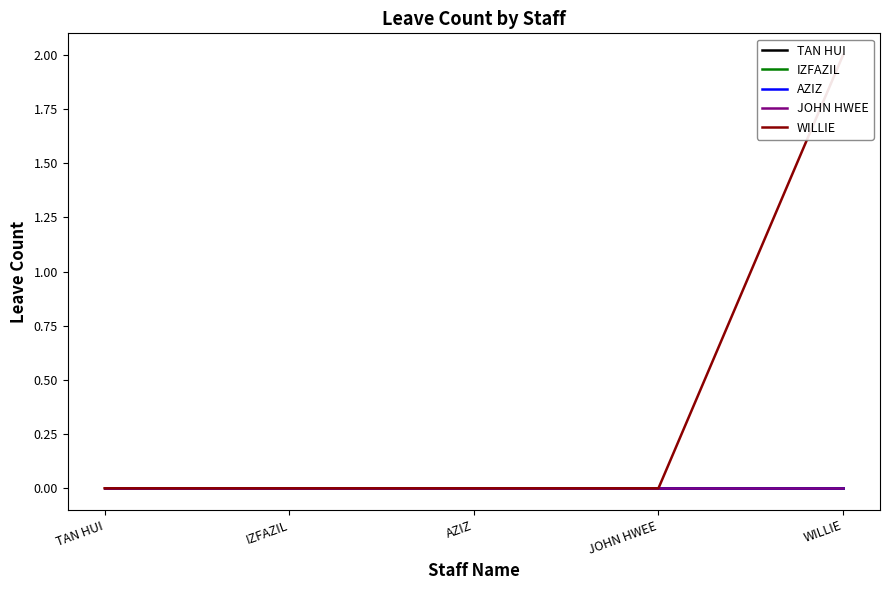

At which category does the chart reach its peak across all series?

WILLIE